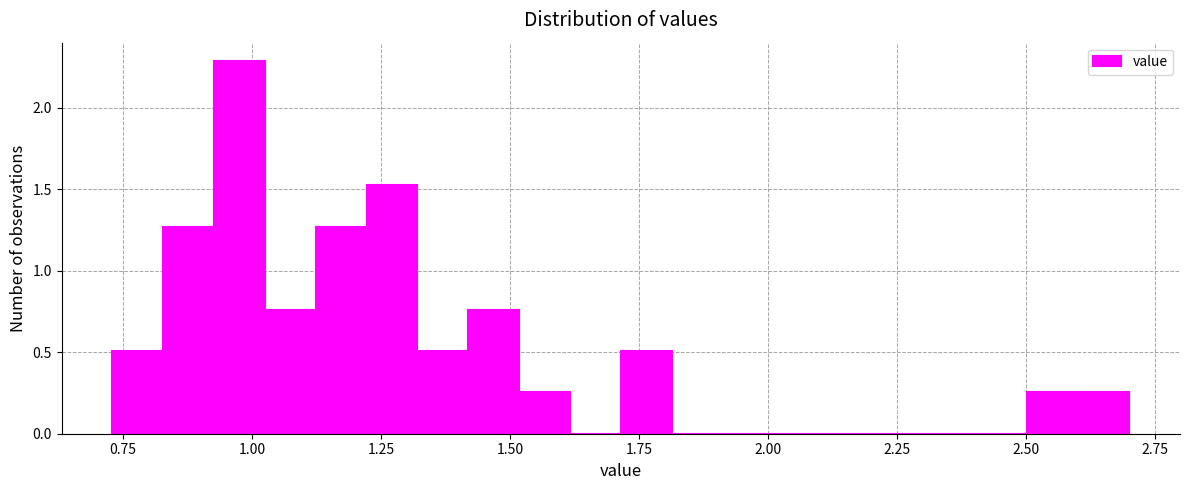

Read against the x-axis, roughly where is the centre of the tallest bar?

1.00